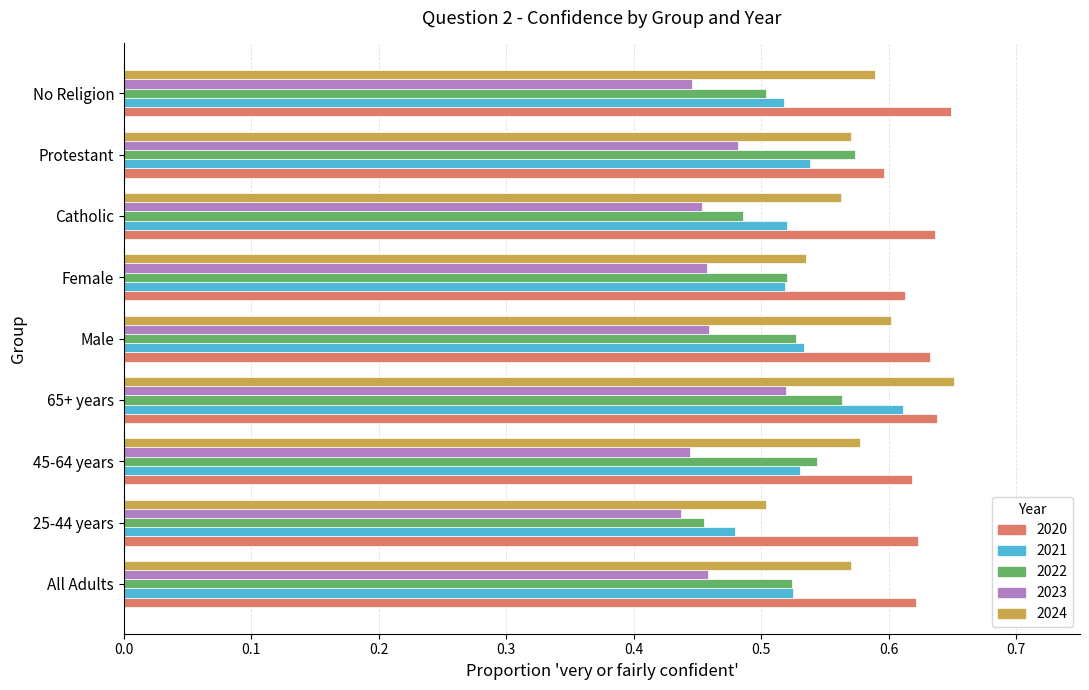

What is the difference between the second highest and minimum values in the 2024 series?

0.1